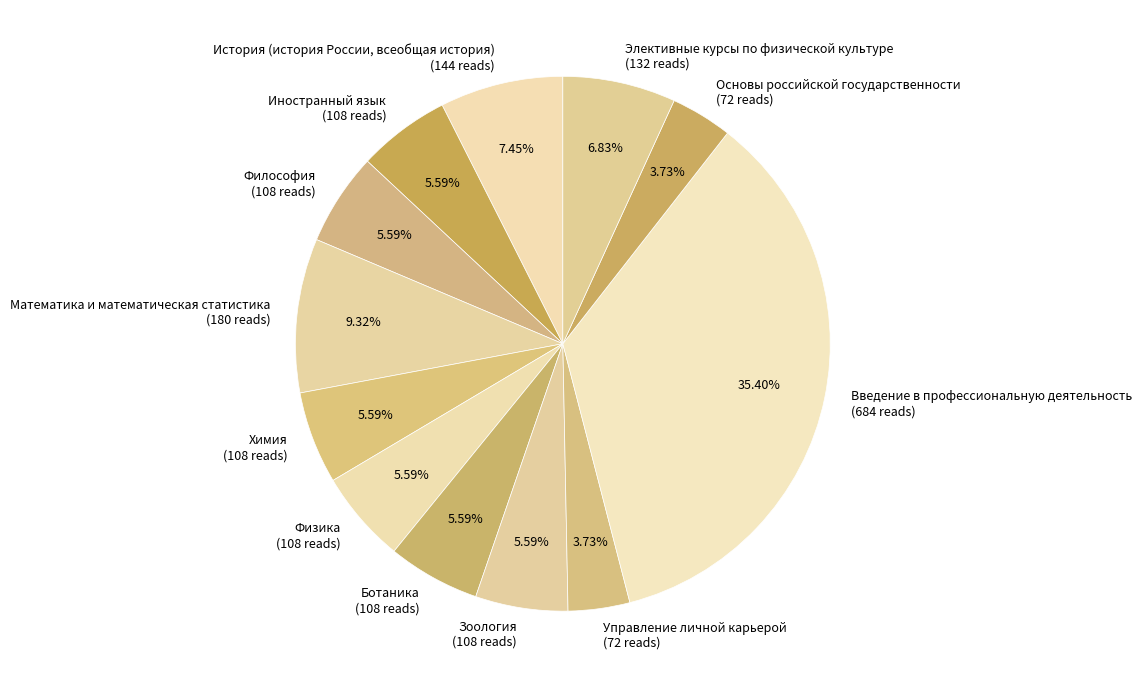

Is it true that Ботаника is 1% of the pie?

False